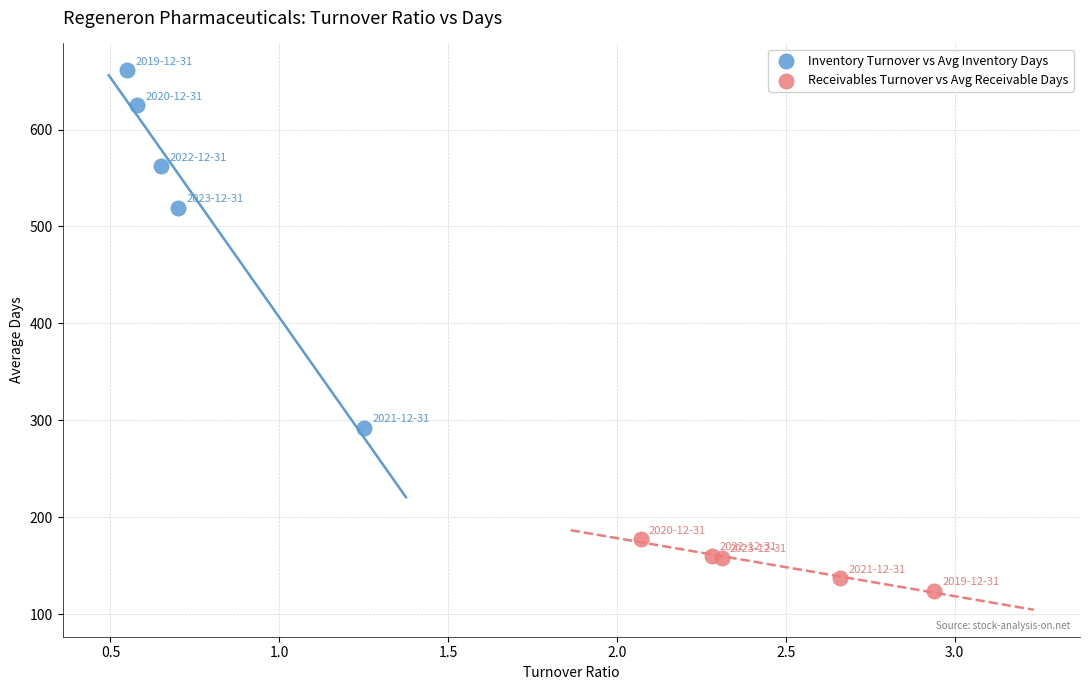

Which series has the widest spread of Y values?

Inventory Turnover vs Avg Inventory Days